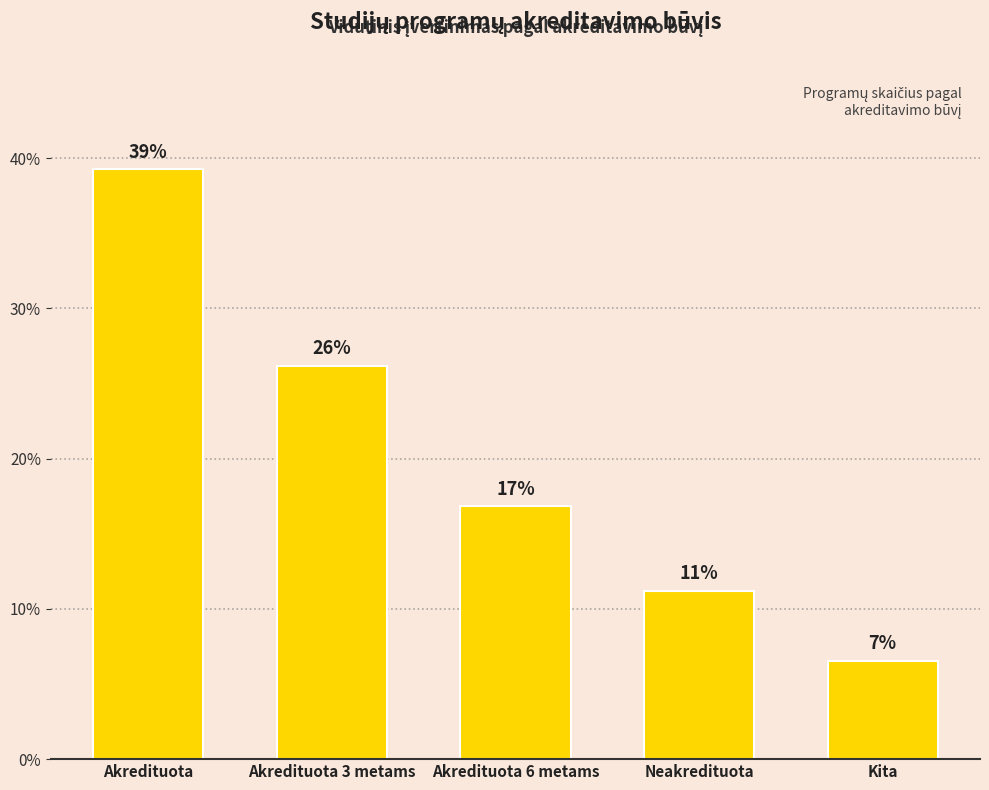

Reading right to left, list all the values displayed in this chart.

6.5	11.2	16.8	26.2	39.3